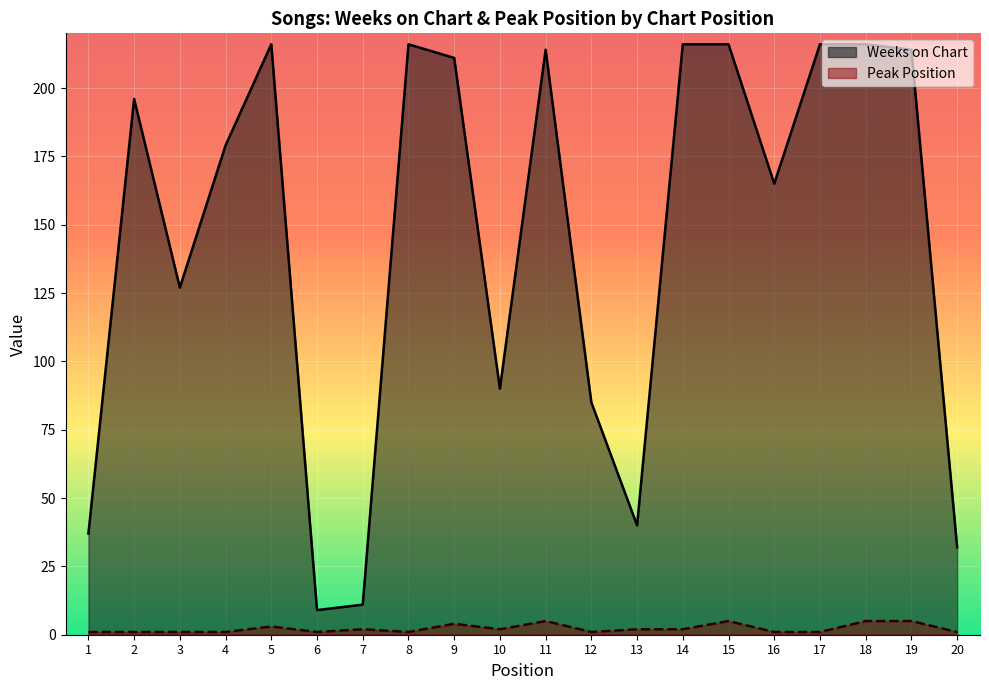

What is the difference between the Peak Position values at 11 and 5?

2